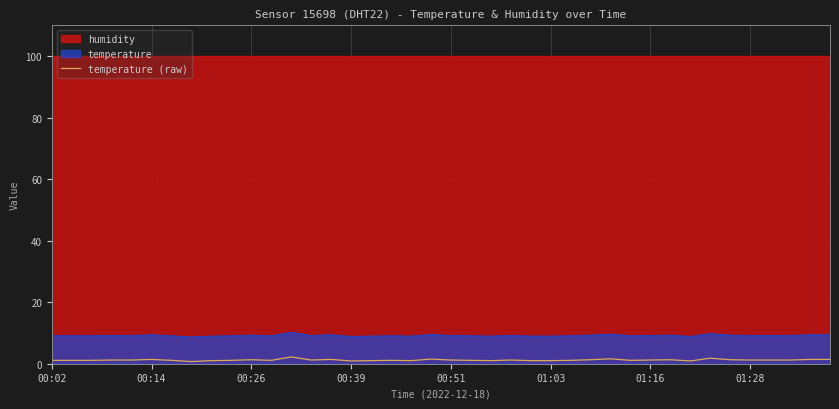

True or false: temperature (raw) has a value of 1.4 at 00:14.

True